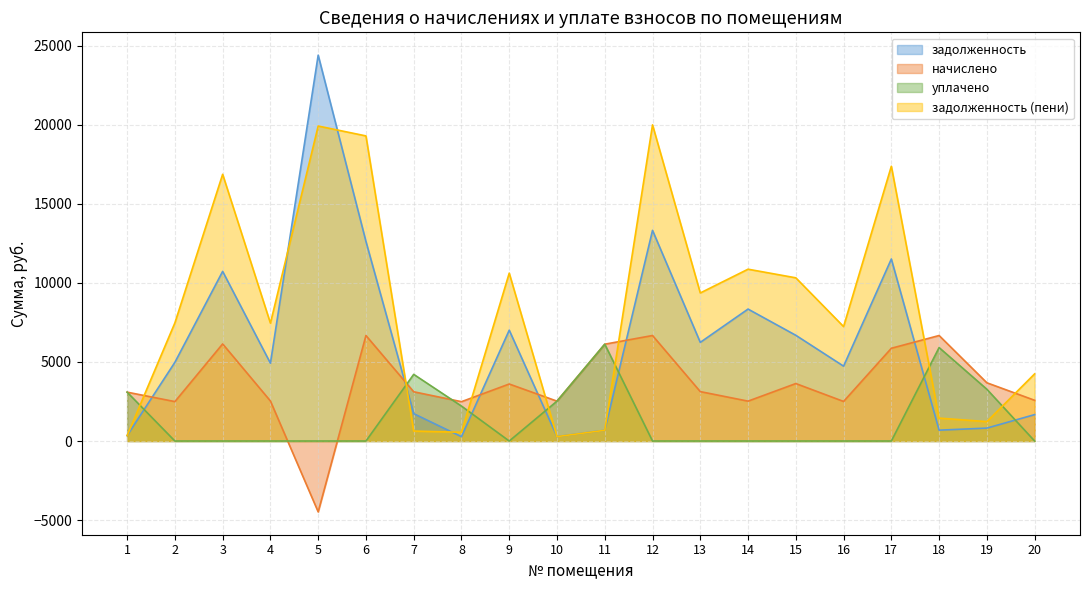

What are all the series names shown in the legend?

задолженность, начислено, уплачено, задолженность (пени)